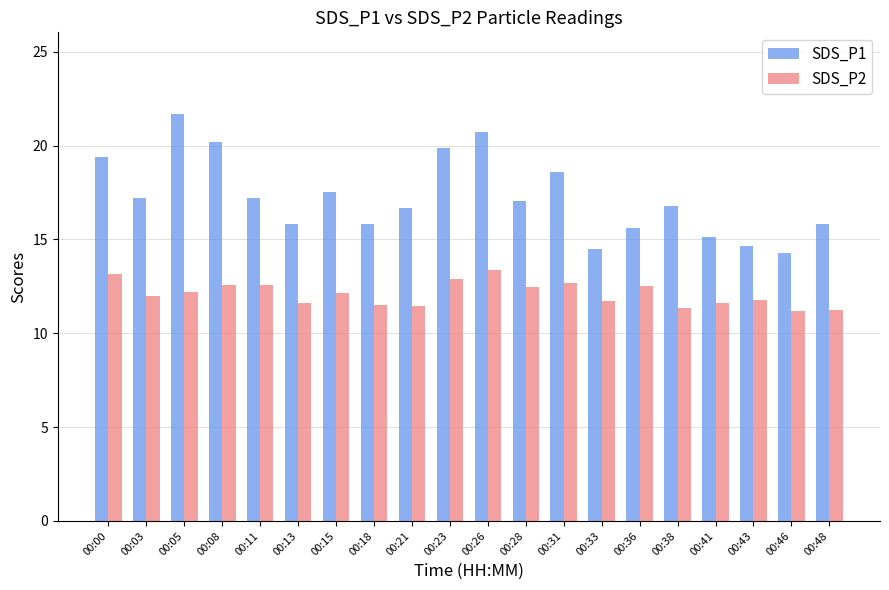

Rank the series by their maximum value, from lowest to highest.

SDS_P2, SDS_P1